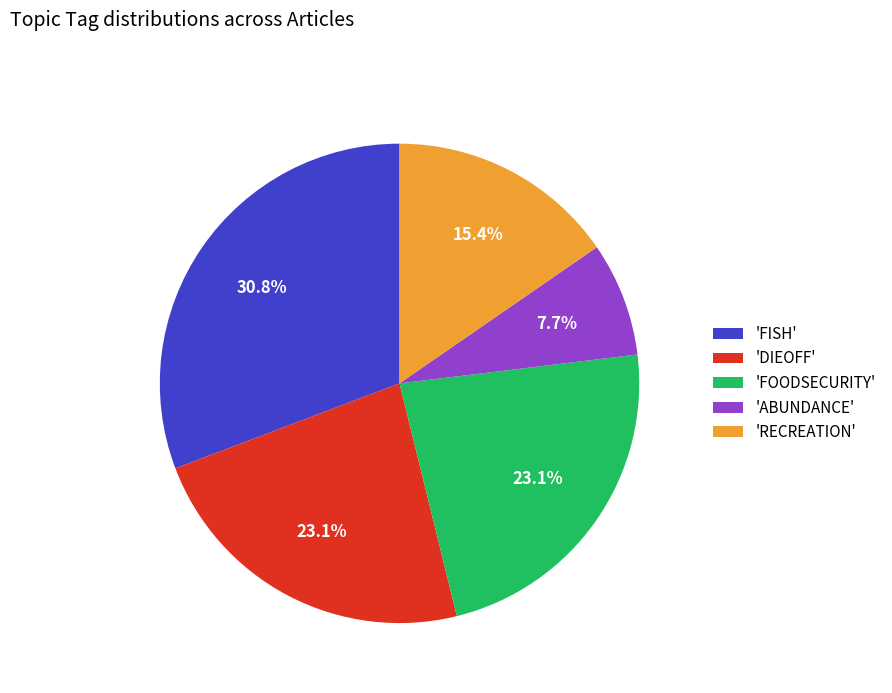

Which has a higher value, 'FOODSECURITY' or 'RECREATION'?

'FOODSECURITY'